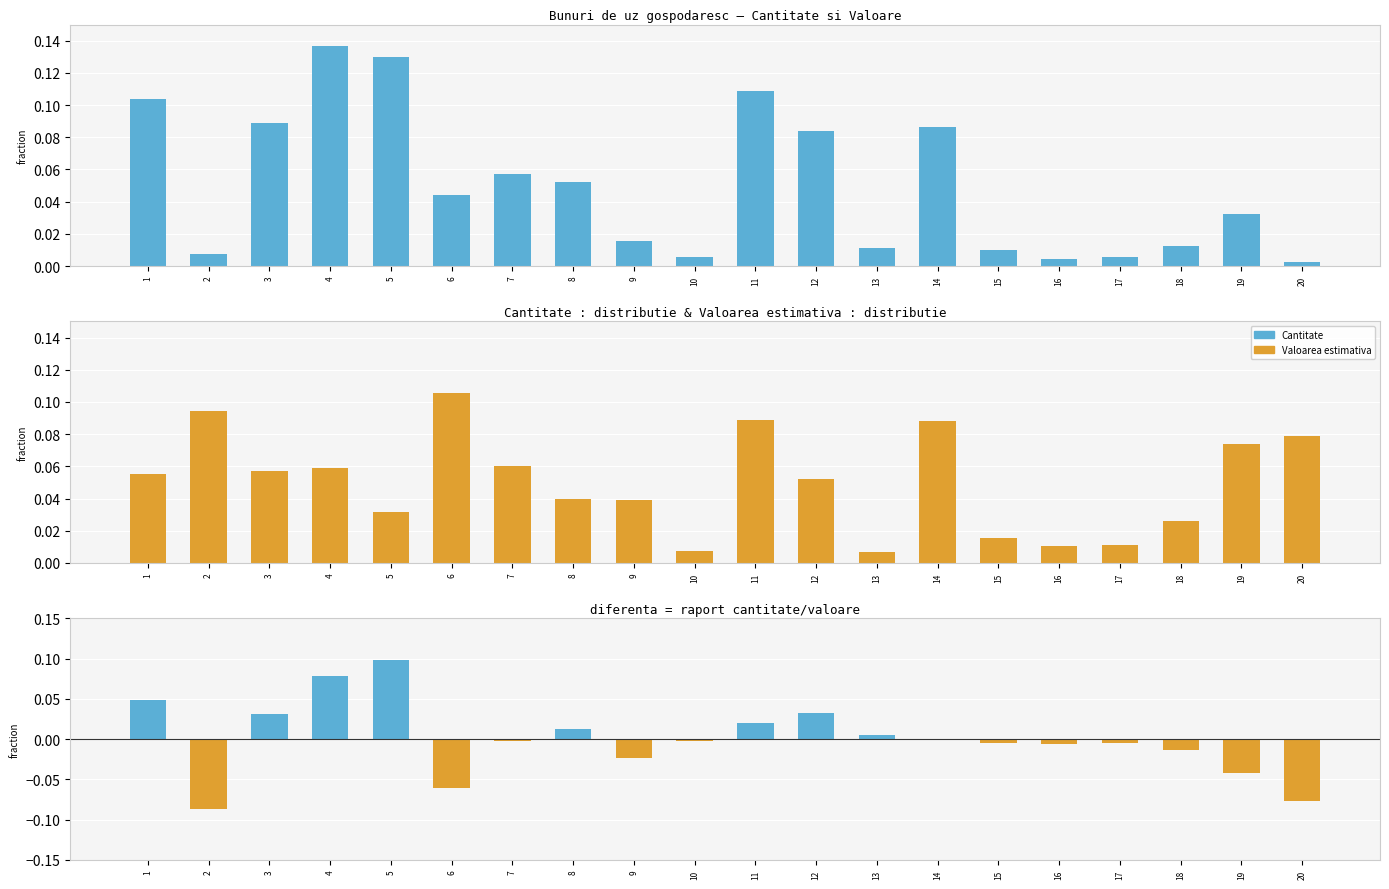

What is the sum of the Valoarea estimativa values at 4 and 5?

0.1